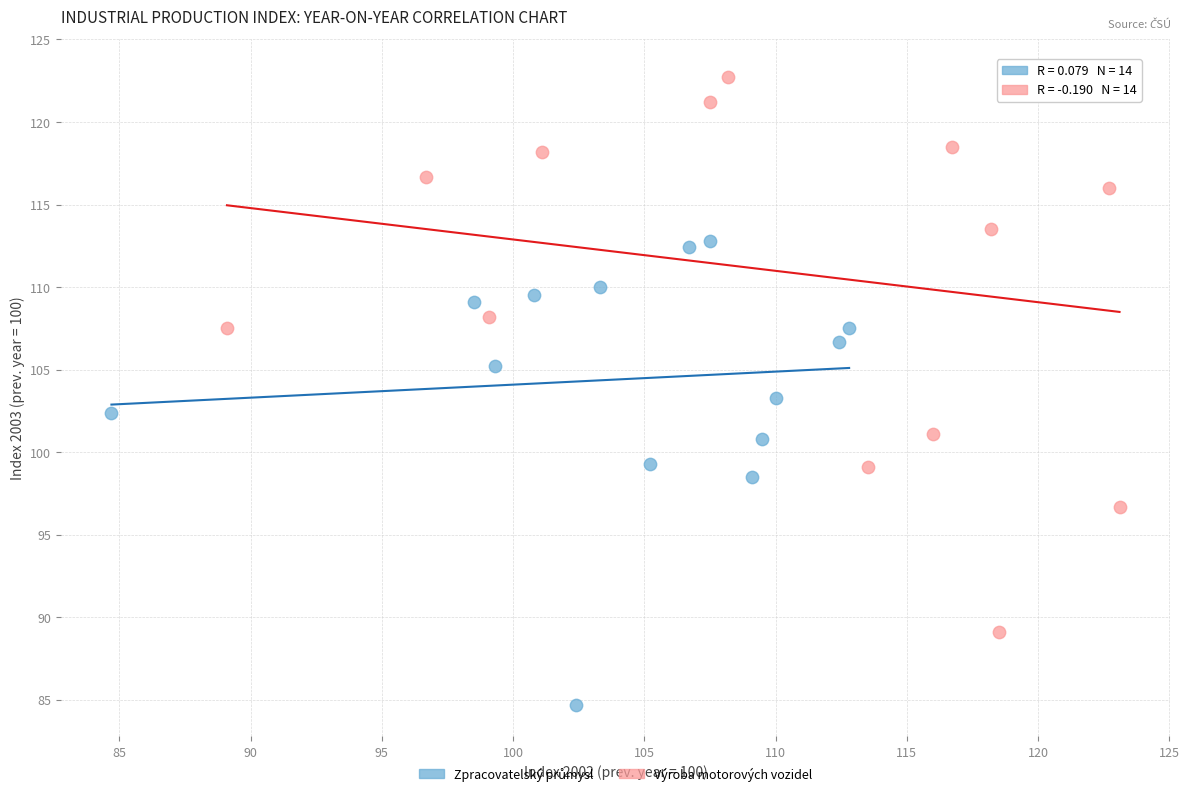

Which series has the largest Y range (max minus min)?

Výroba motorových vozidel